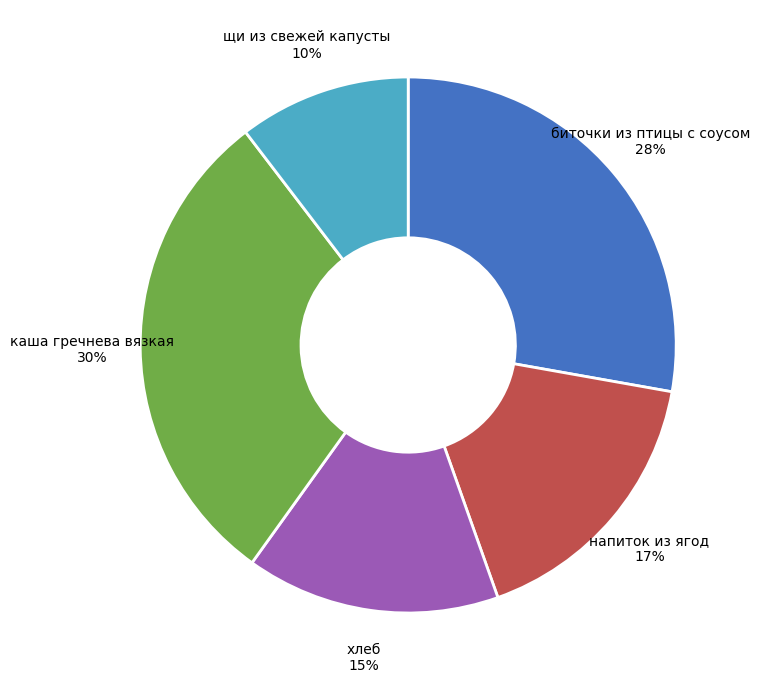

Is there any slice that represents more than half of the pie?

No